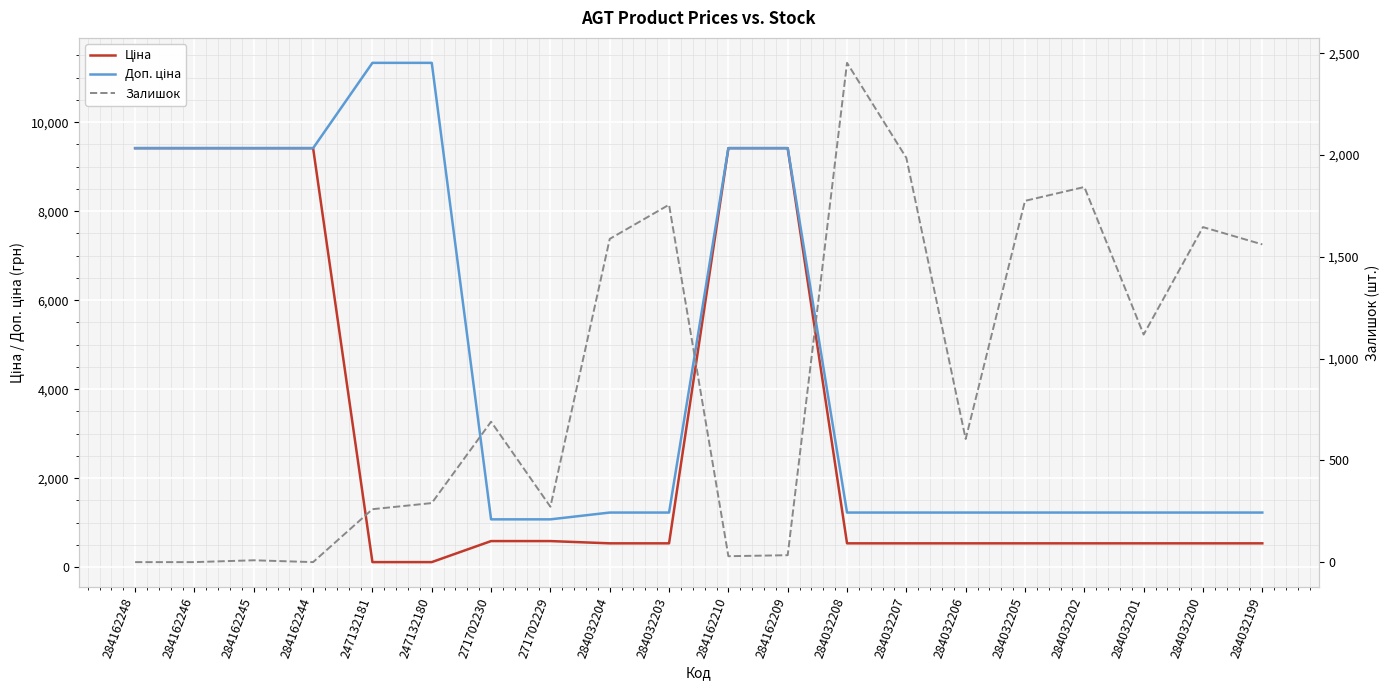

What is the label of the 2nd point from the right?

284032200